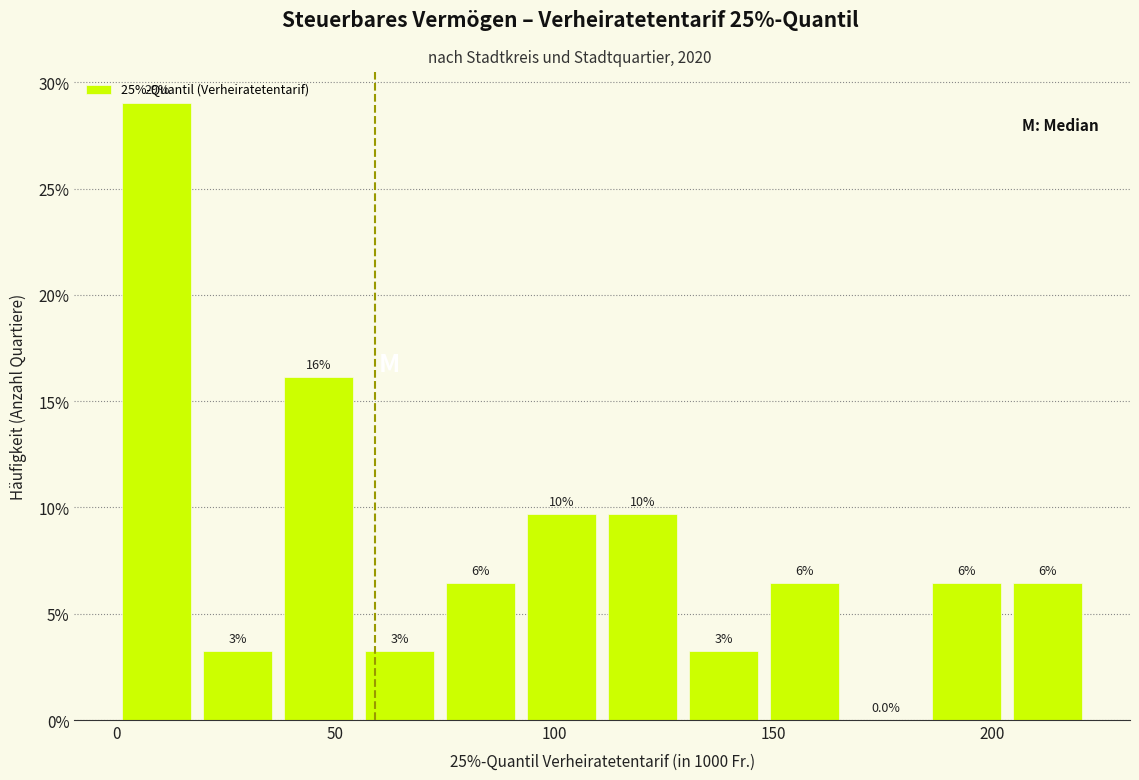

Read against the x-axis, roughly where is the centre of the tallest bar?

10